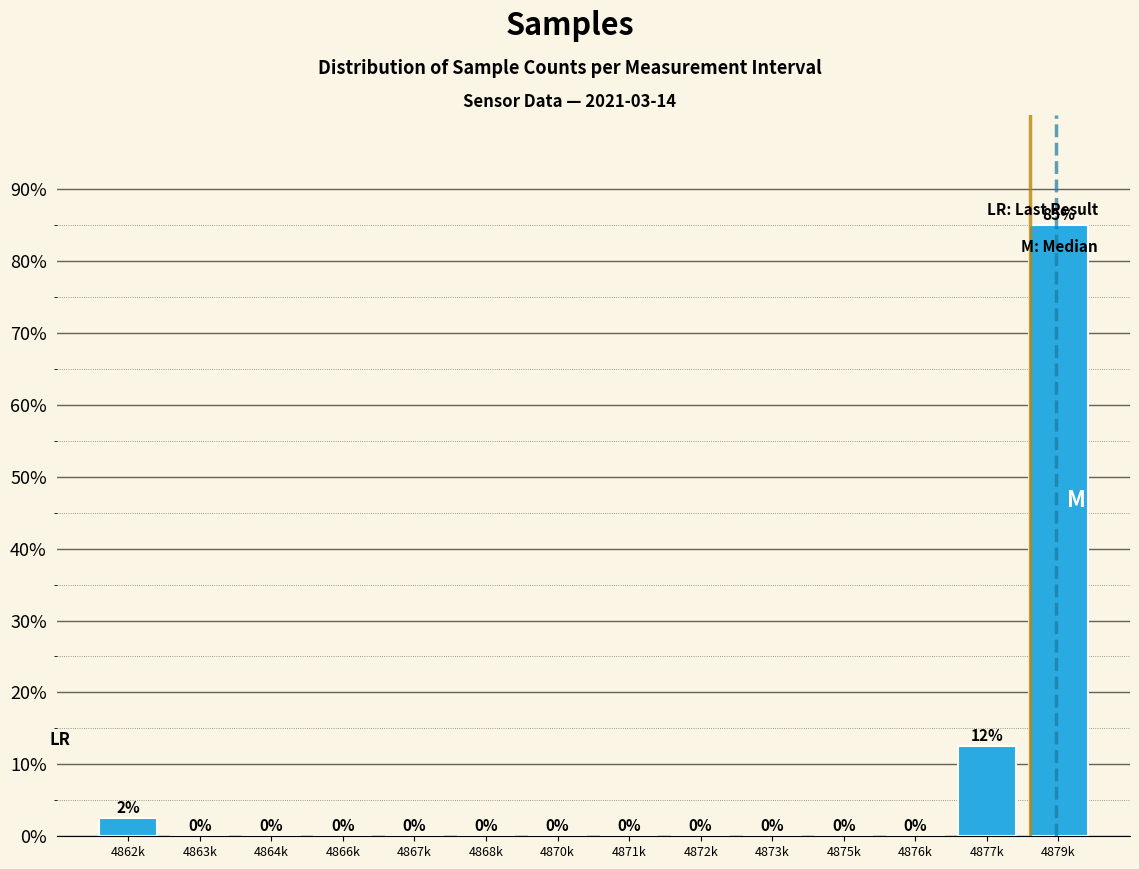

Between 4877k and 4864k, which is larger?

4877k